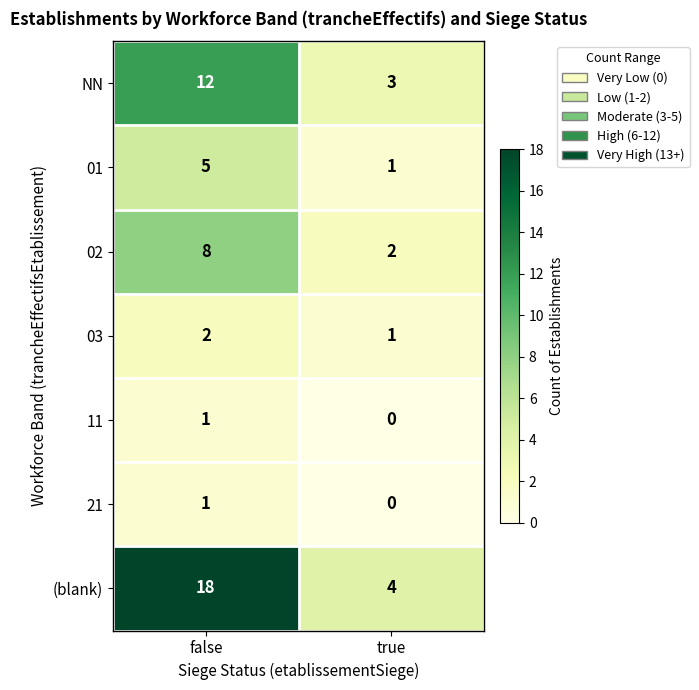

What is the spread (max minus min) of values at false?

17